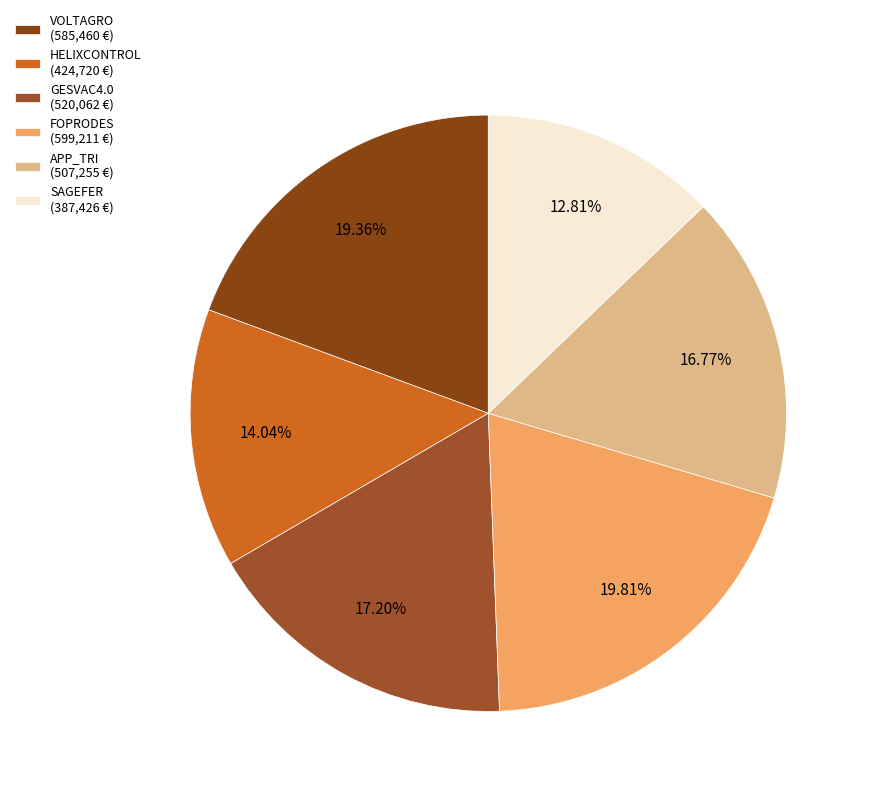

How many slices are in this pie chart?

6